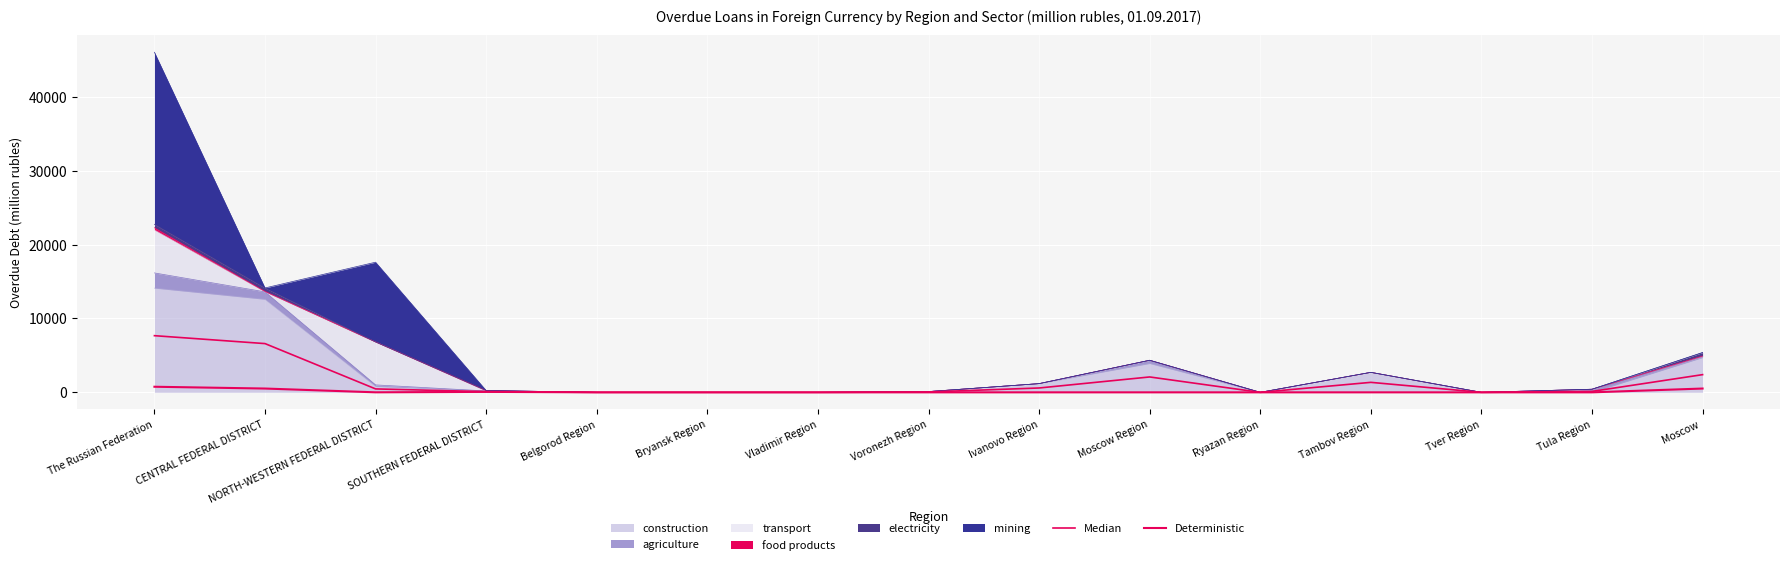

Where is Median nearest to the value 3836?

Moscow 